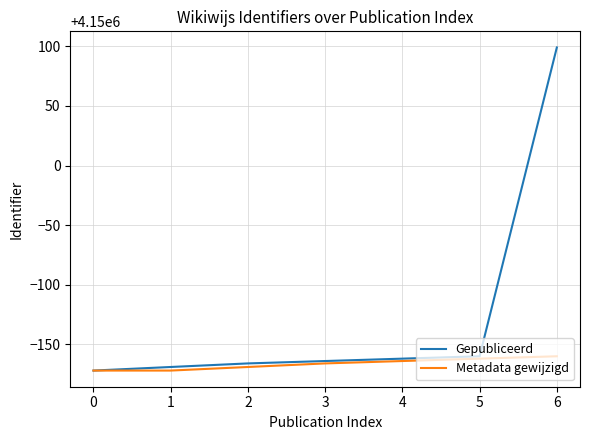

At which label does Gepubliceerd reach its peak?

6